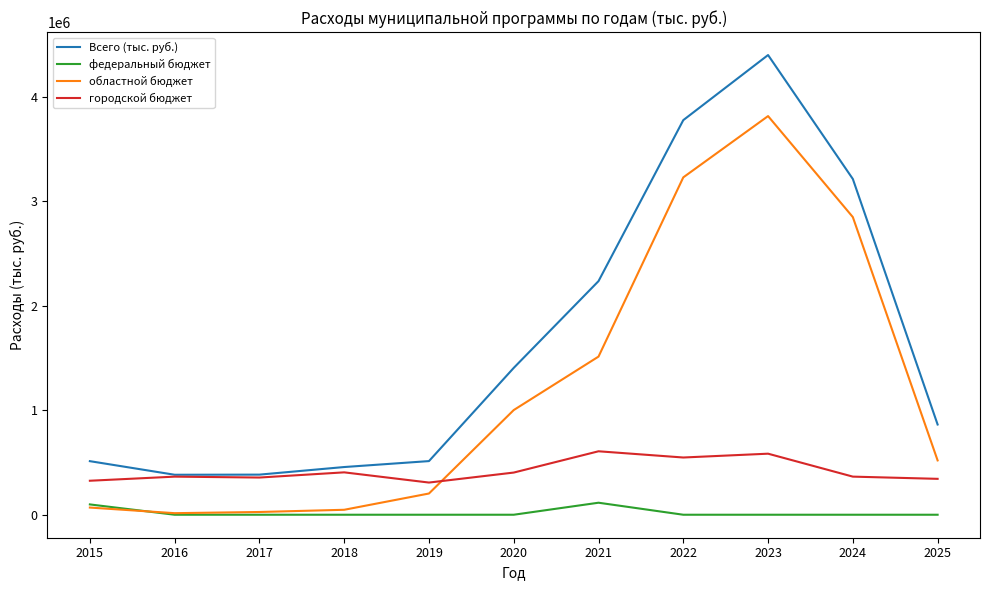

Does the chart have visible grid lines?

No